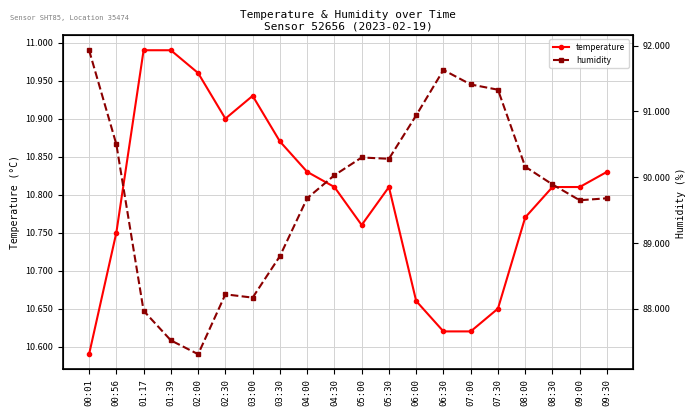

What are all the series names shown in the legend?

temperature, humidity